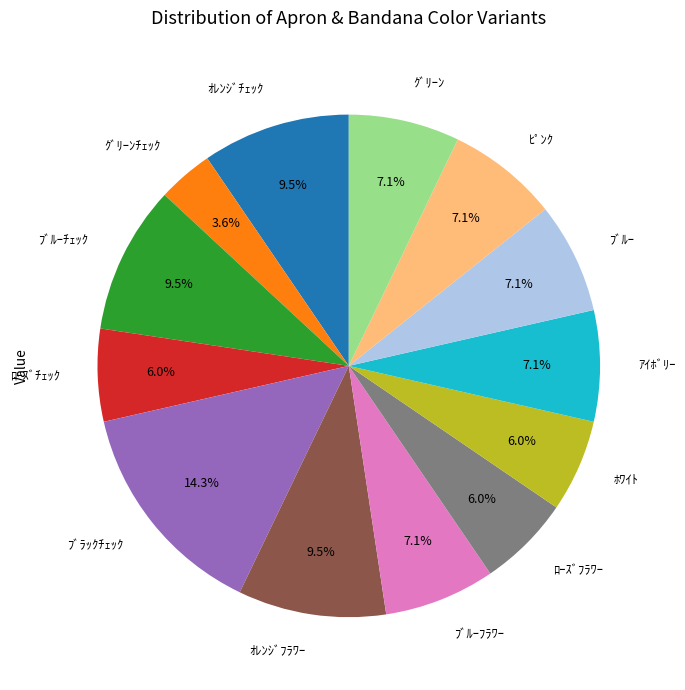

To the nearest percent, what portion does ｸﾞﾘｰﾝﾁｪｯｸ represent?

4%